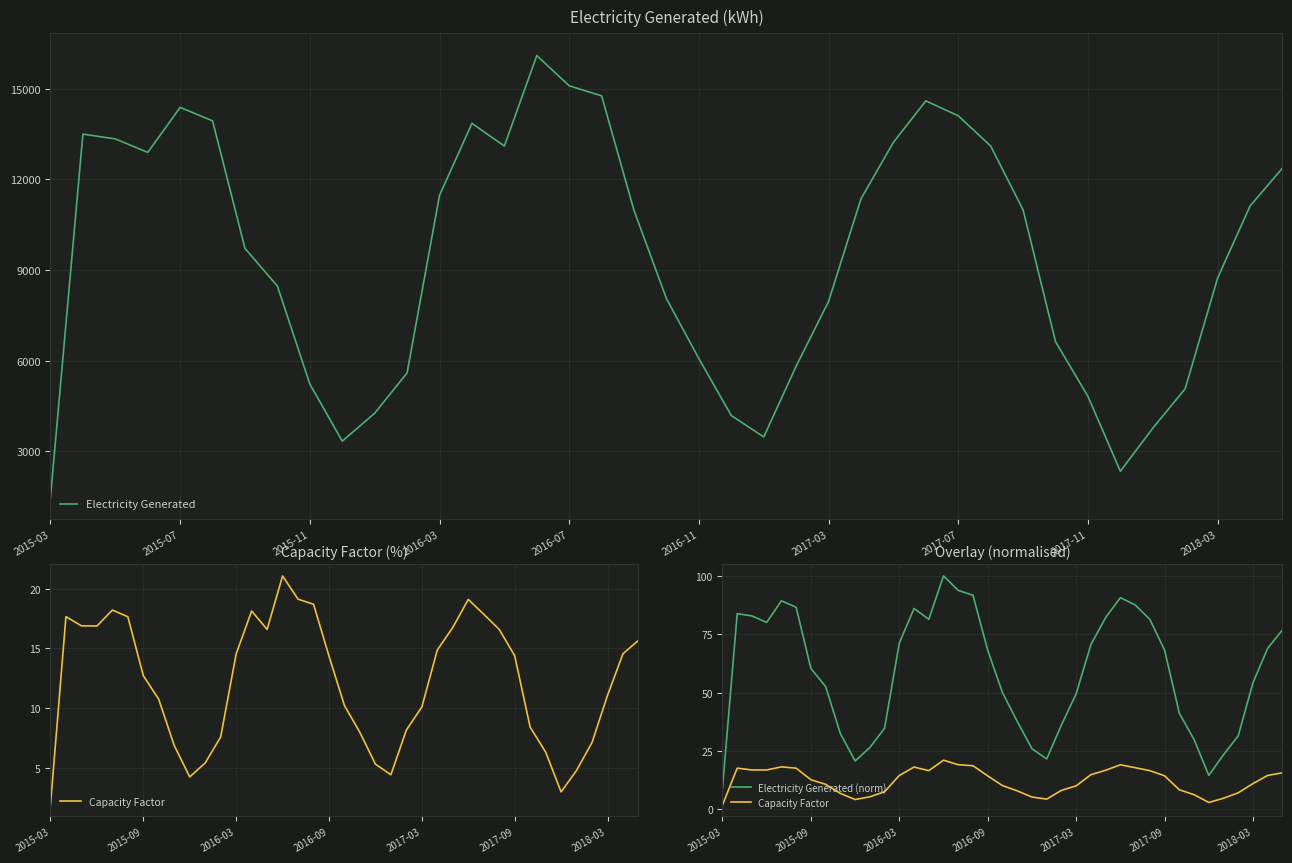

How many data points in Electricity Generated (norm) are less than 68?

19